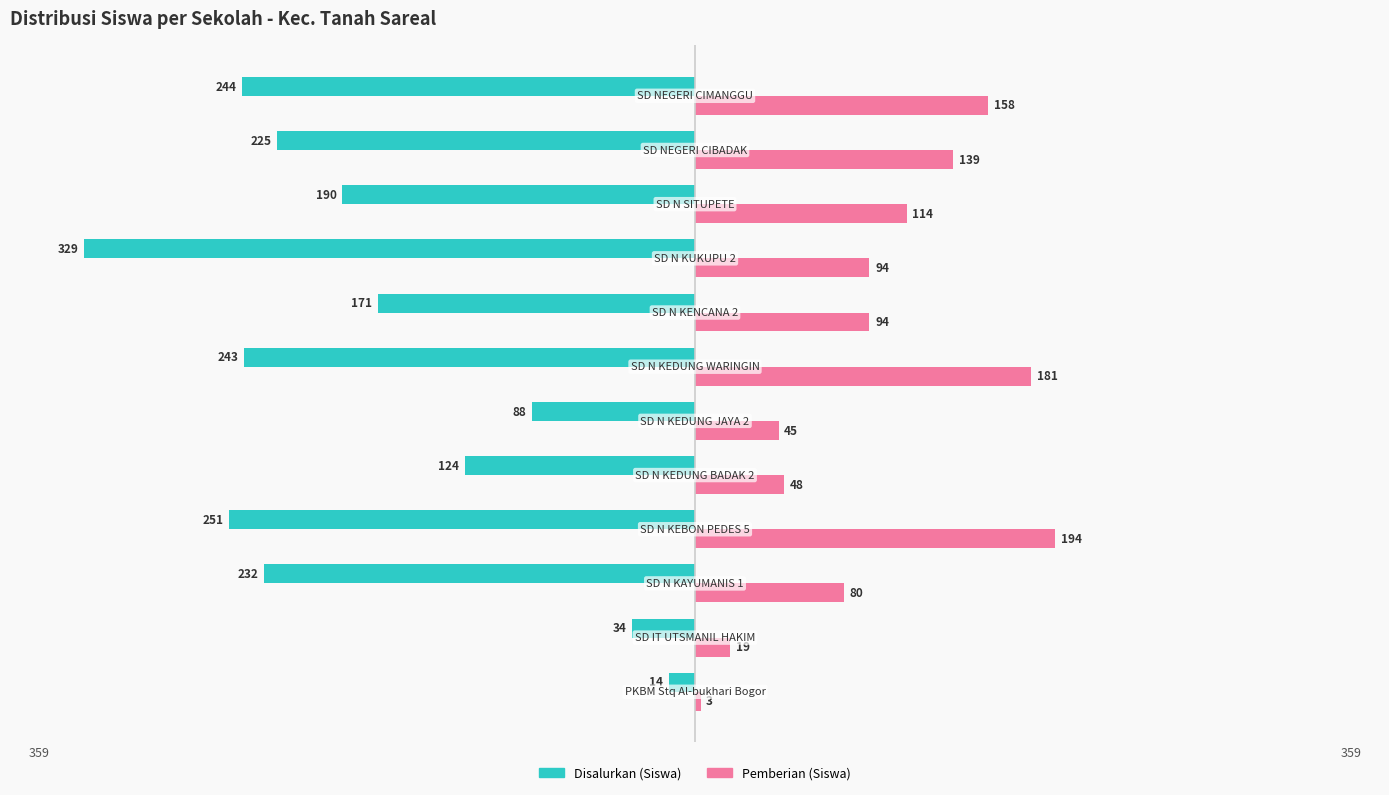

What are all the series names shown in the legend?

Disalurkan (Siswa), Pemberian (Siswa)